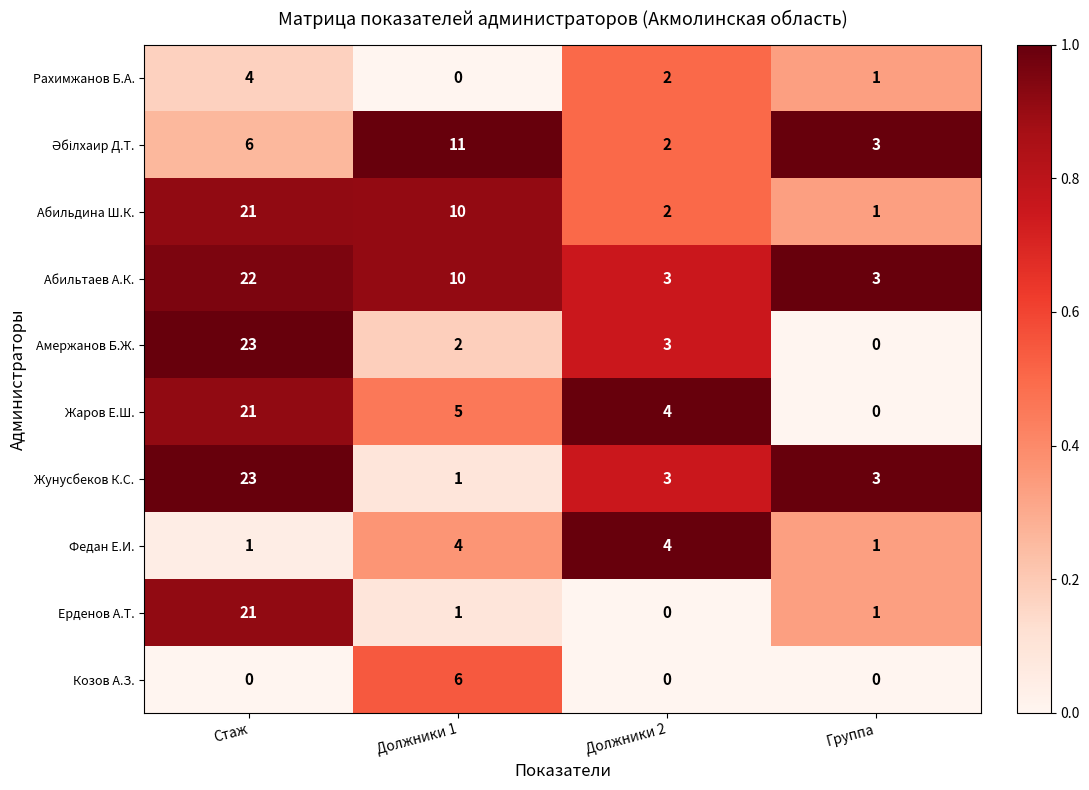

Read the Жунусбеков К.С. value at Должники 2.

3